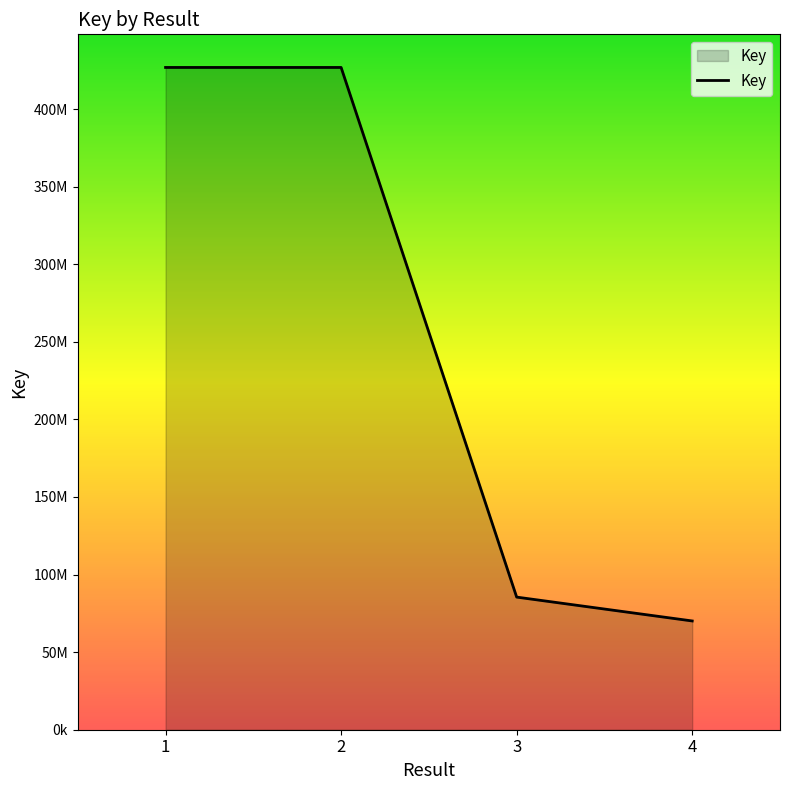

Does the chart have visible grid lines?

No